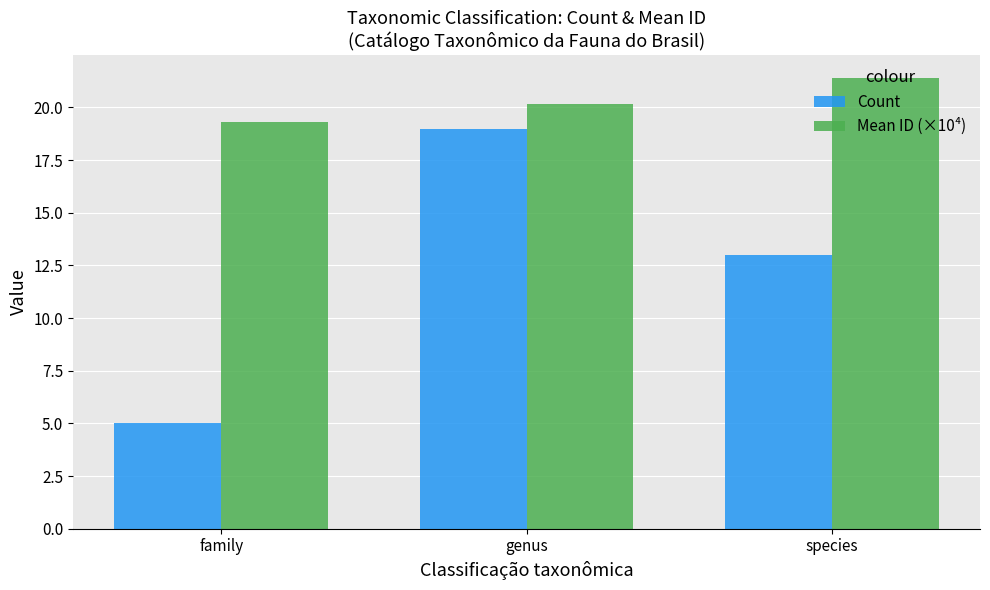

Reading left to right, extract all data points from this chart.

Count: 5.0	19.0	13.0
Mean ID (×10⁴): 19.3	20.1	21.4